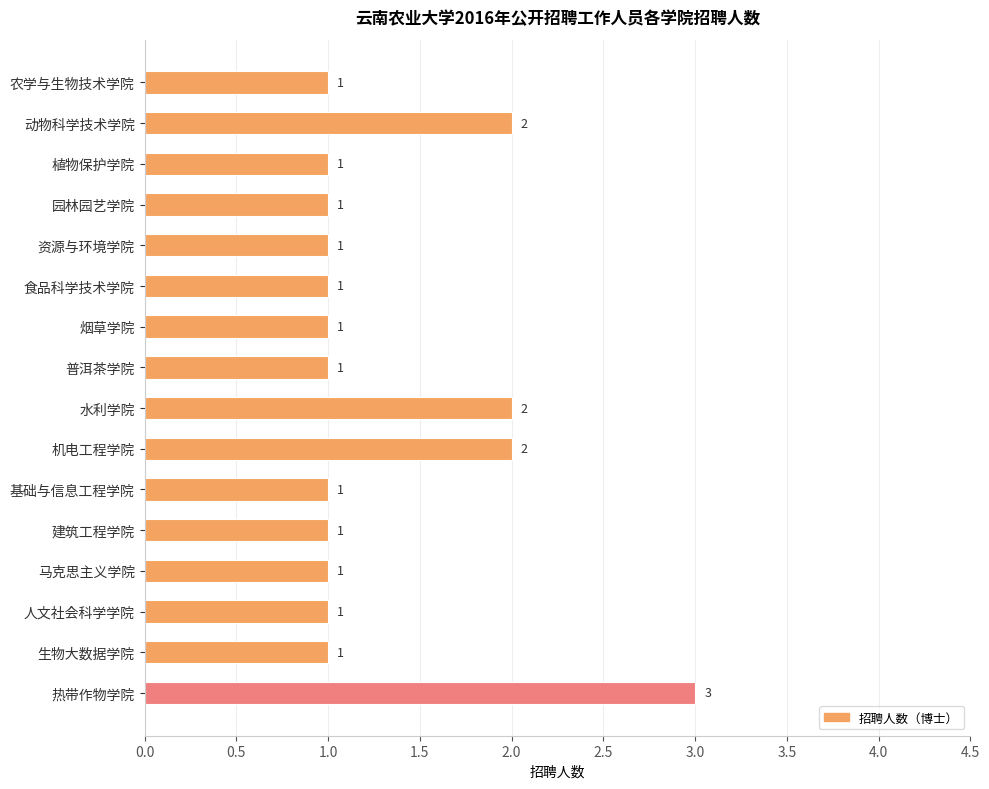

What is the ratio of the value at 园林园艺学院 to the value at 植物保护学院?

1.0